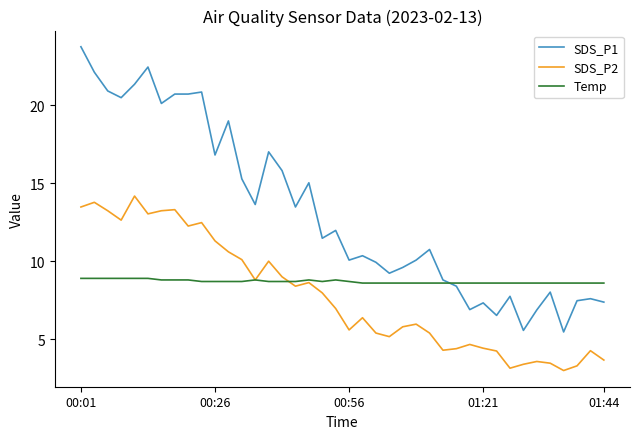

What is the sum of all Temp values?

347.9